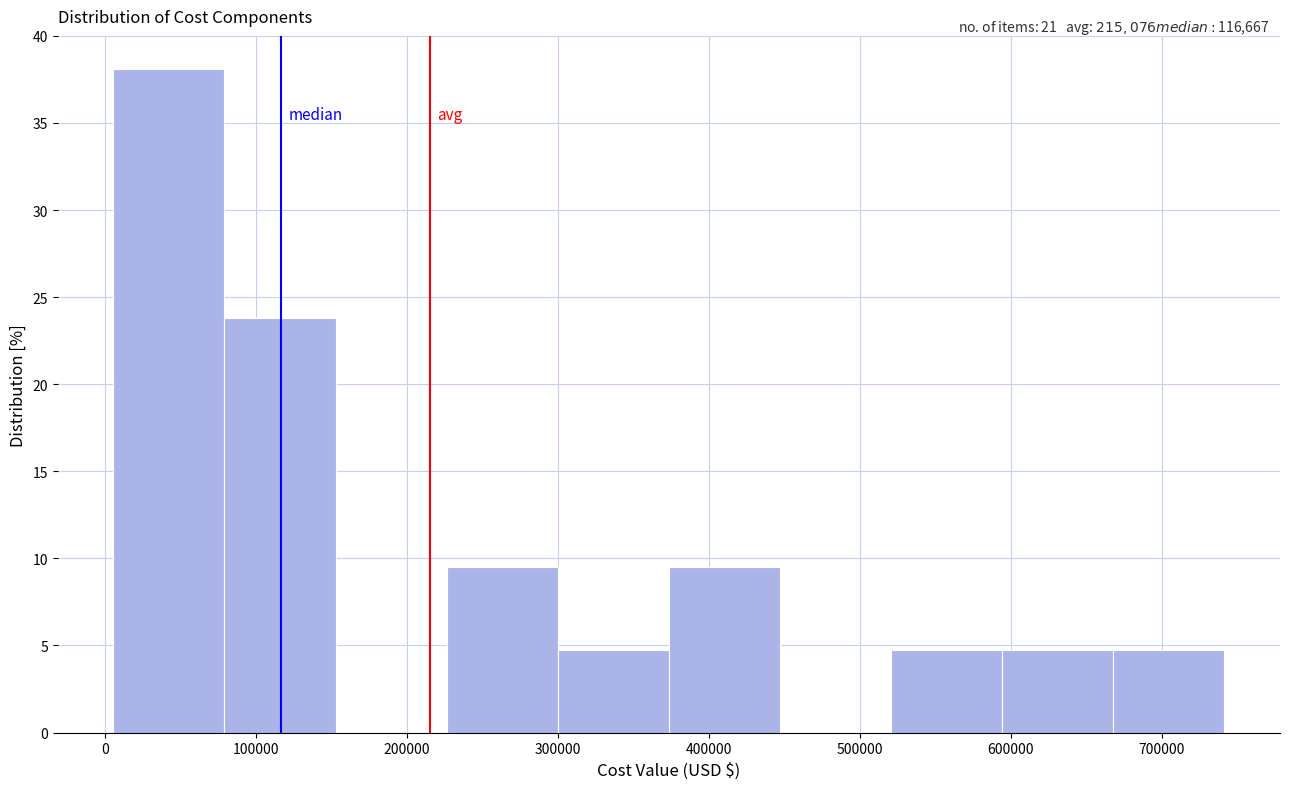

Which range on the x-axis has the tallest bar?

10000 to 80000